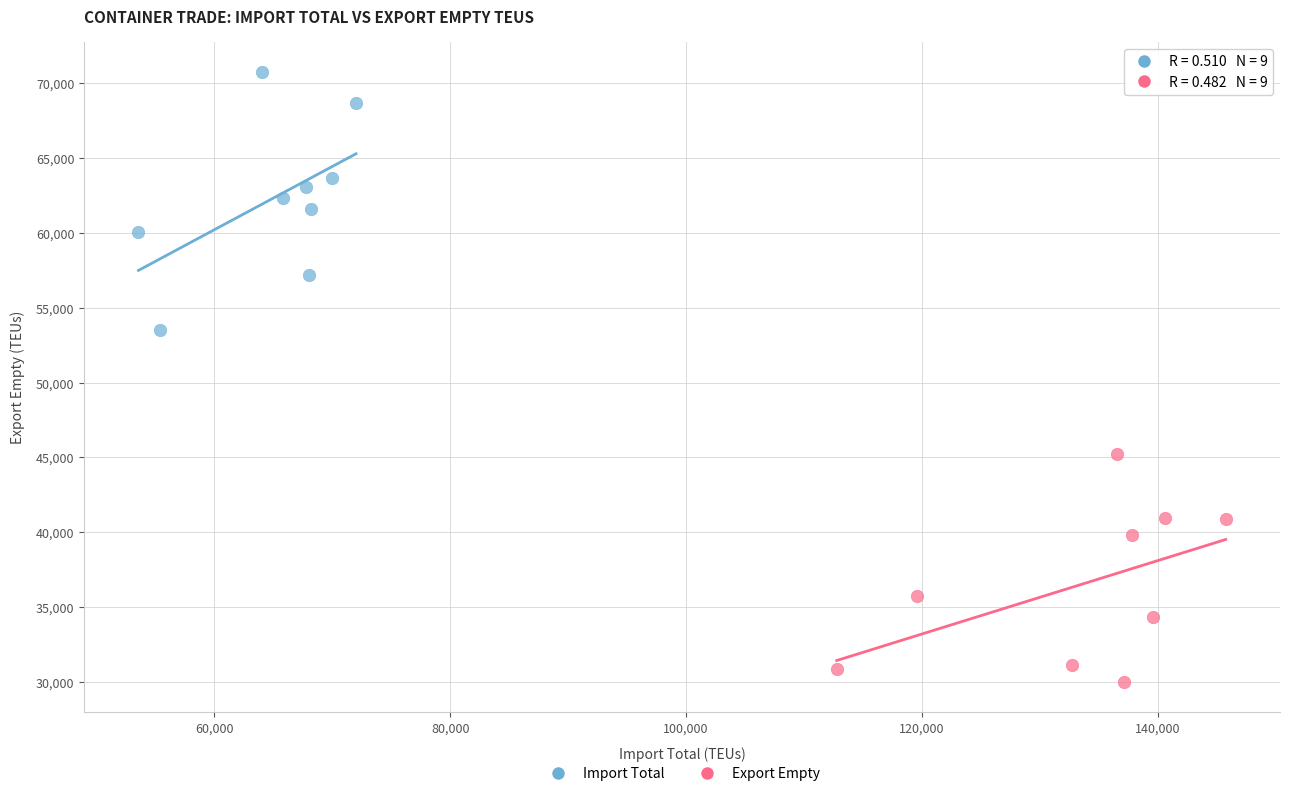

What are all the series names shown in the legend?

Import Total, Export Empty